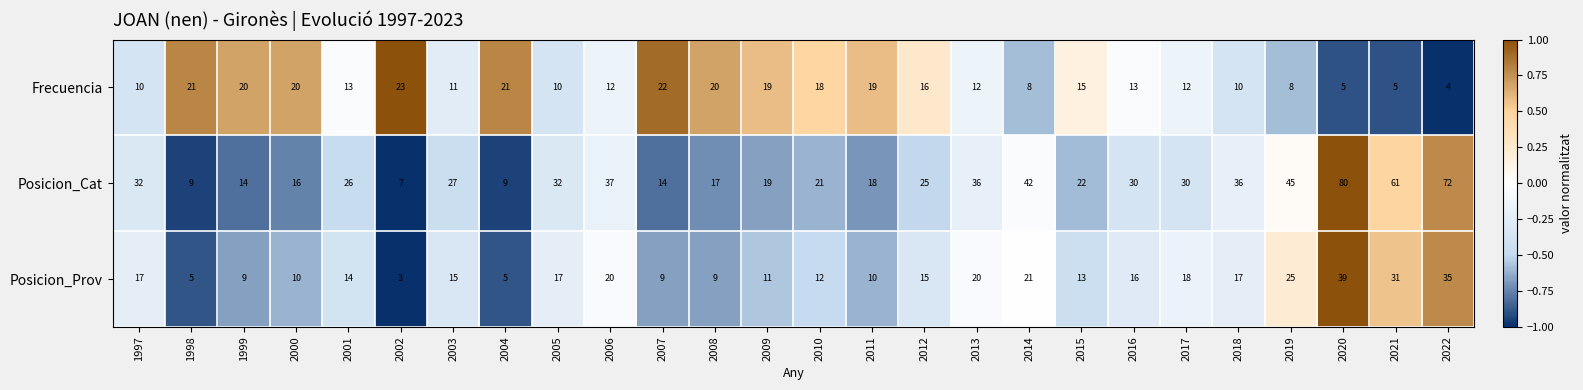

How many categories are shown in the chart?

26